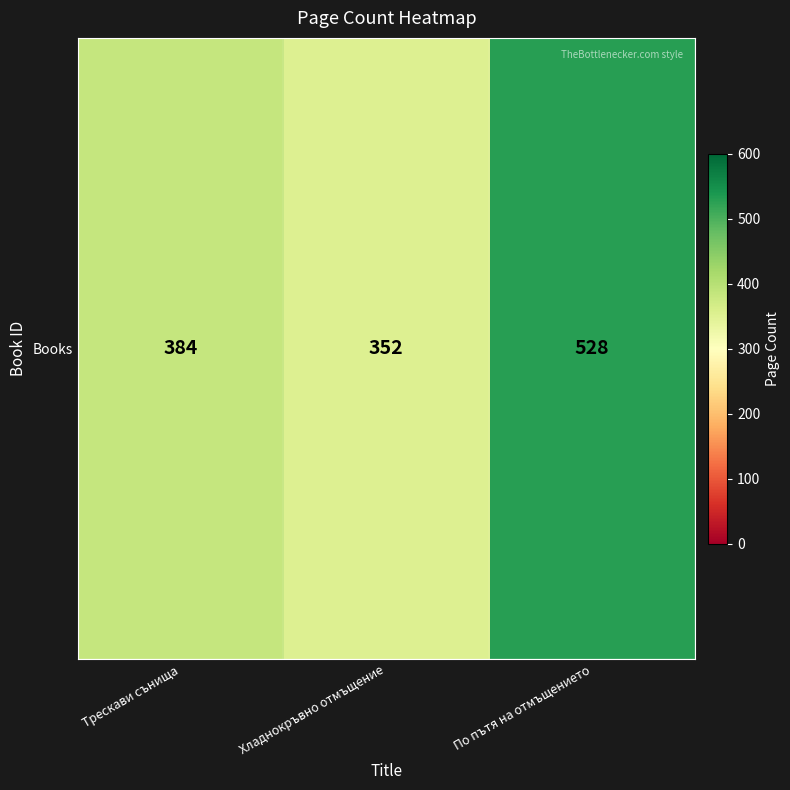

Approximately how many times larger is the value at По пътя на отмъщението compared to Хладнокръвно отмъщение?

1.5